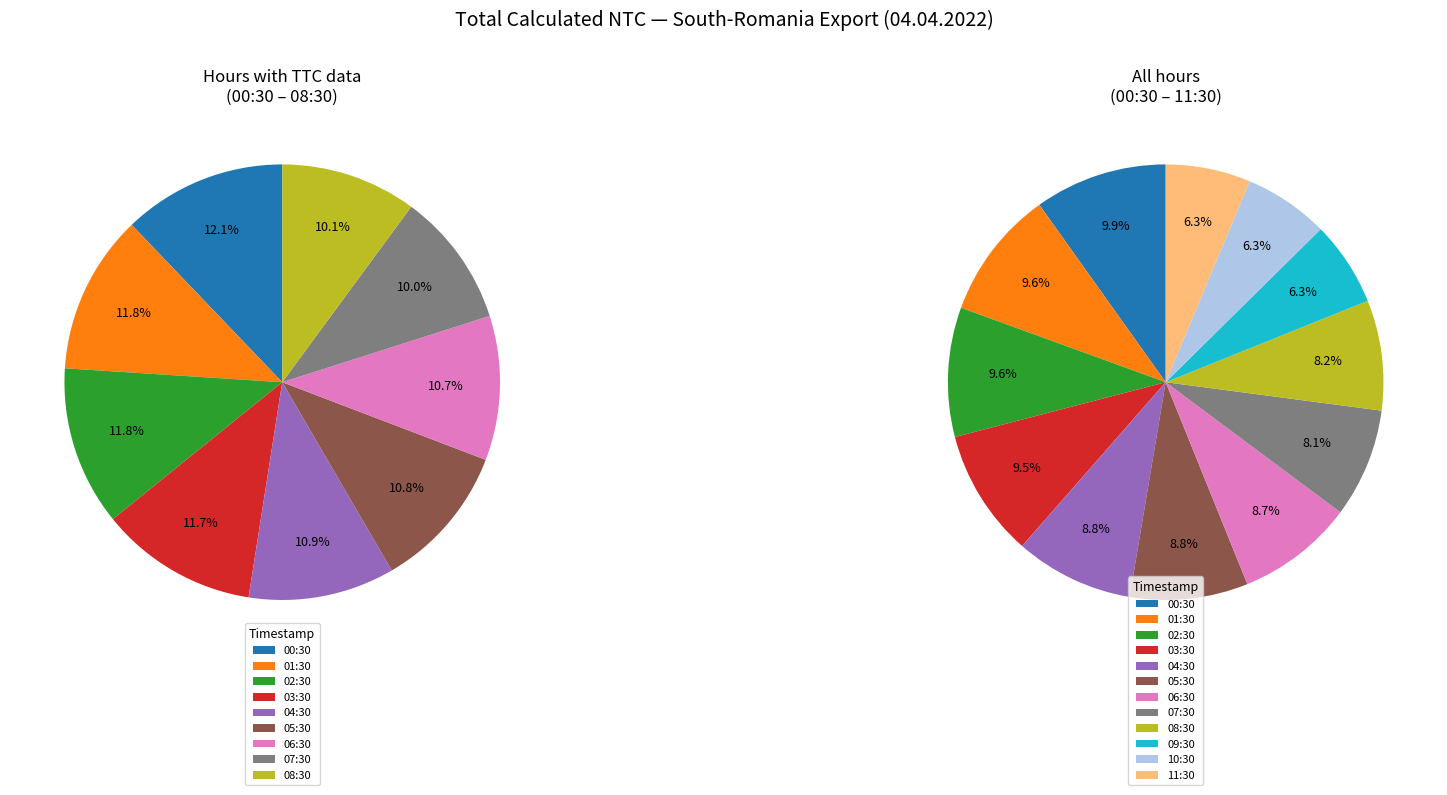

Rank the categories by value from highest to lowest.

00:30, 02:30, 01:30, 03:30, 04:30, 05:30, 06:30, 08:30, 07:30, 09:30, 10:30, 11:30